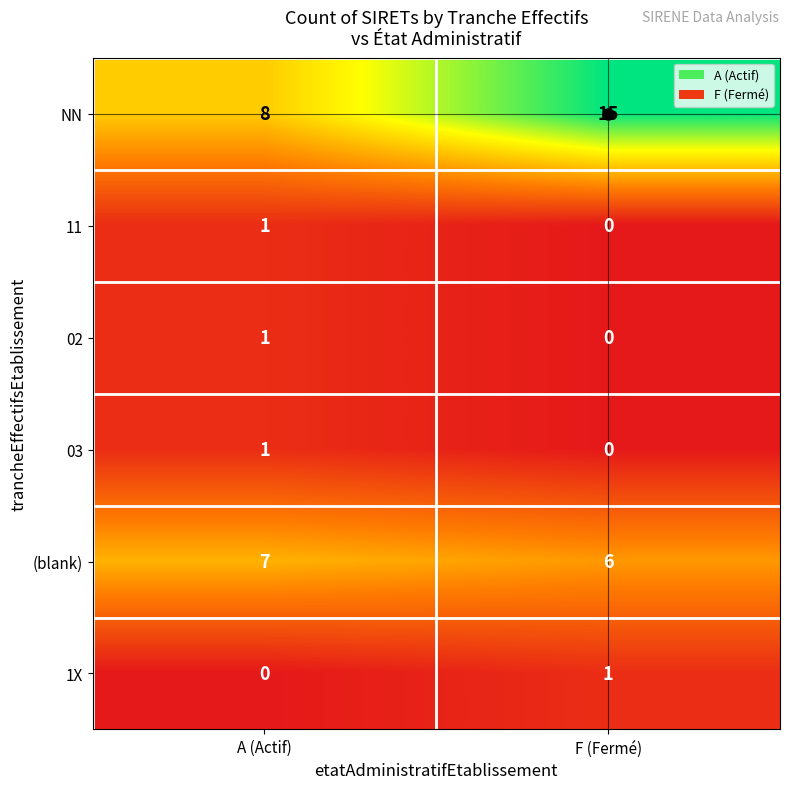

Rank the categories by NN value from lowest to highest.

A (Actif), F (Fermé)